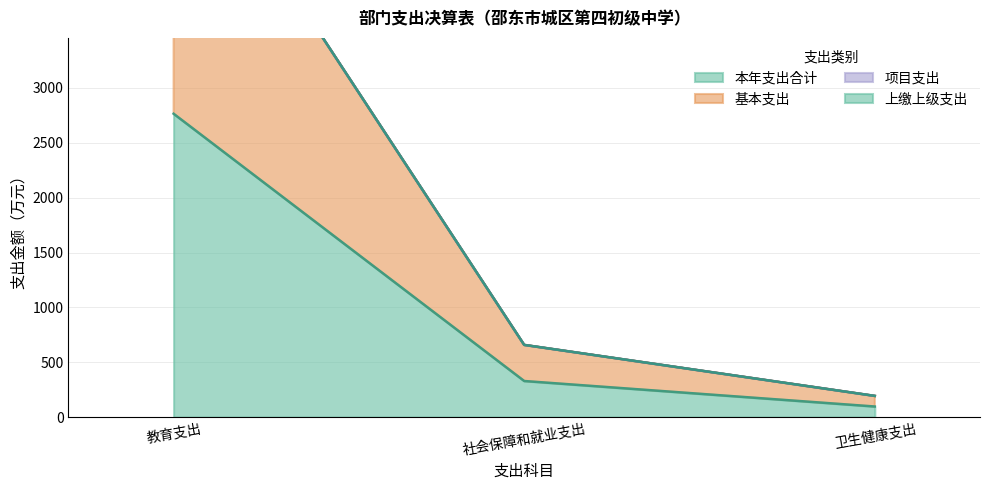

What is the label of the 3rd point from the right?

教育支出